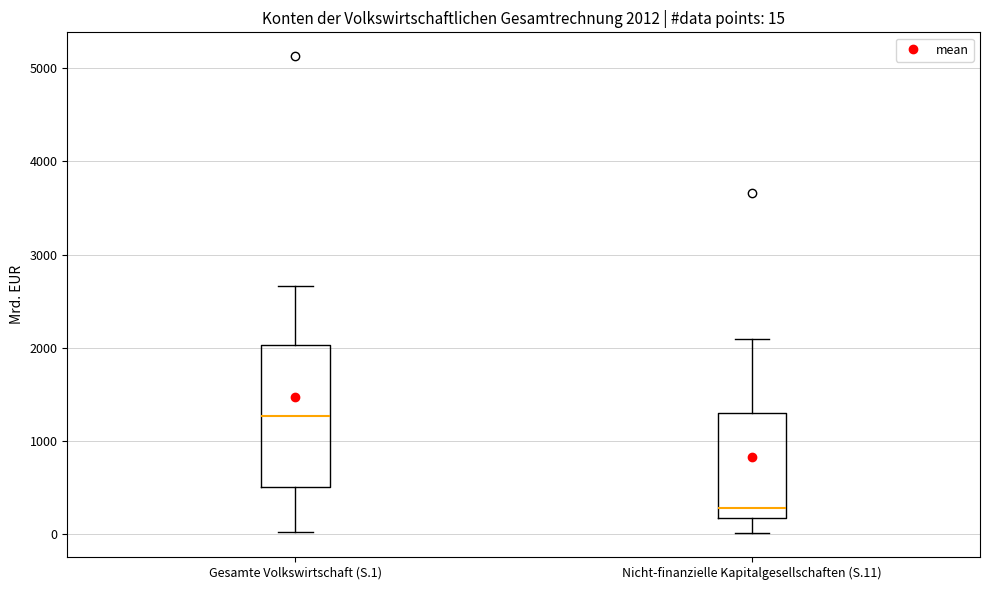

Which box has the lowest median line?

Nicht-finanzielle Kapitalgesellschaften (S.11)